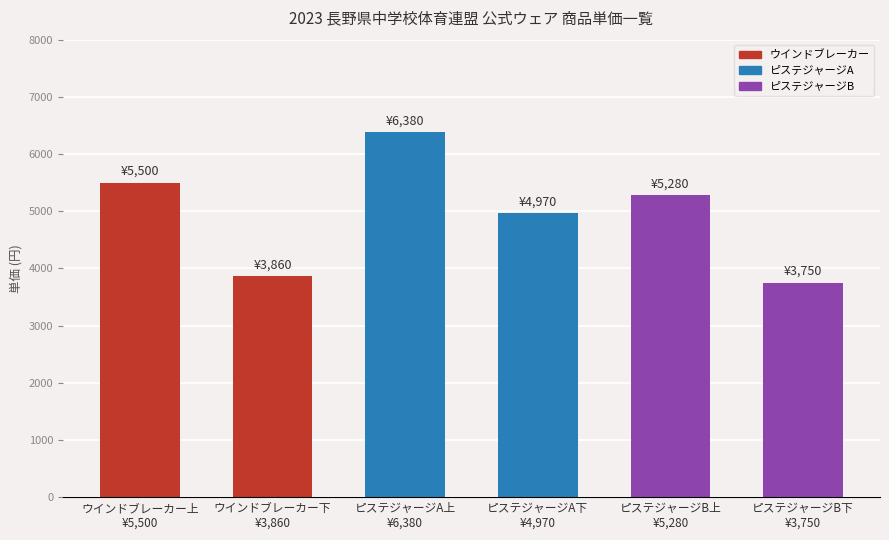

What position from the left is ピステジャージB上
¥5,280?

5